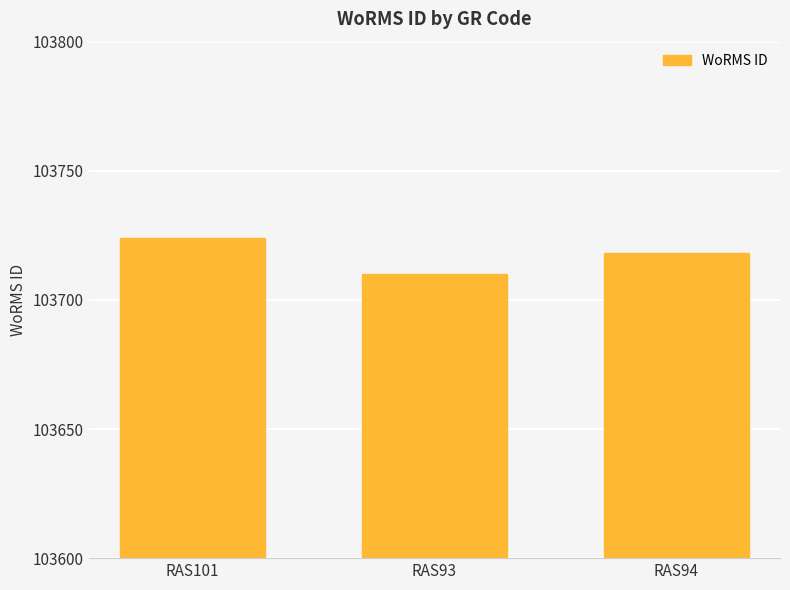

Rank the categories by value from highest to lowest.

RAS101, RAS94, RAS93